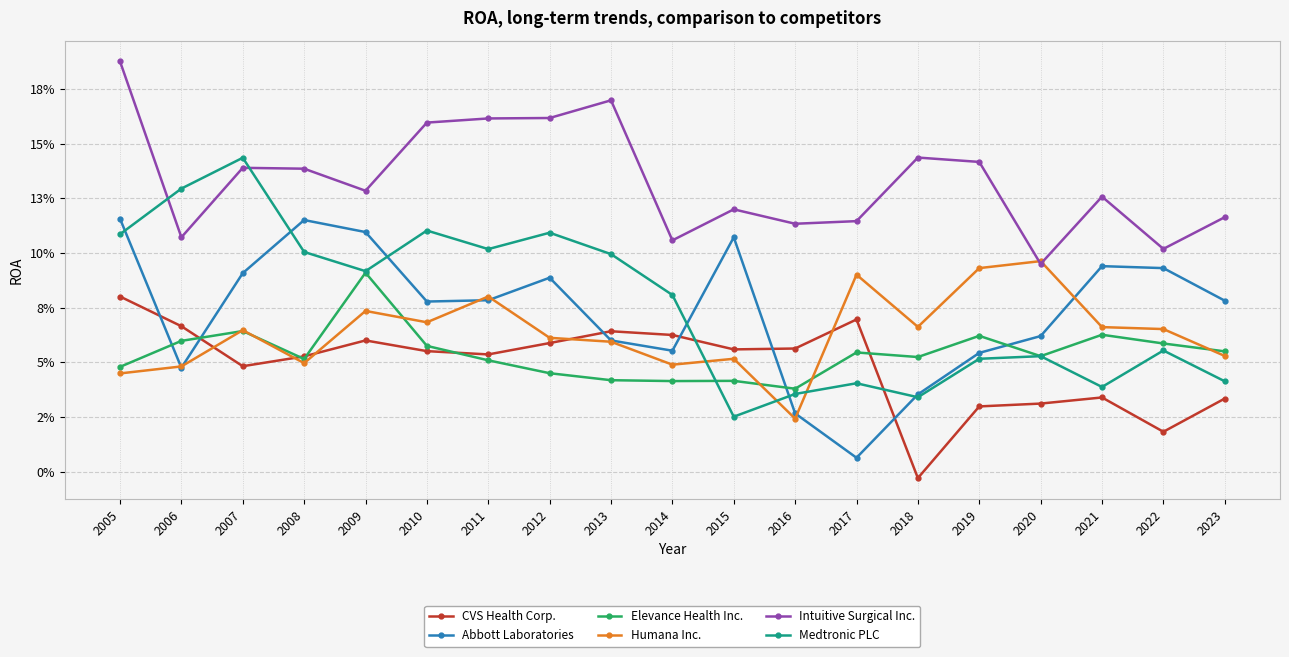

Reading right to left, list all the values displayed in this chart.

CVS Health Corp.: 2023=0.0	2022=0.0	2021=0.0	2020=0.0	2019=0.0	2018=-0.0	2017=0.1	2016=0.1	2015=0.1	2014=0.1	2013=0.1	2012=0.1	2011=0.1	2010=0.1	2009=0.1	2008=0.1	2007=0.0	2006=0.1	2005=0.1
Abbott Laboratories: 2023=0.1	2022=0.1	2021=0.1	2020=0.1	2019=0.1	2018=0.0	2017=0.0	2016=0.0	2015=0.1	2014=0.1	2013=0.1	2012=0.1	2011=0.1	2010=0.1	2009=0.1	2008=0.1	2007=0.1	2006=0.0	2005=0.1
Elevance Health Inc.: 2023=0.1	2022=0.1	2021=0.1	2020=0.1	2019=0.1	2018=0.1	2017=0.1	2016=0.0	2015=0.0	2014=0.0	2013=0.0	2012=0.0	2011=0.1	2010=0.1	2009=0.1	2008=0.1	2007=0.1	2006=0.1	2005=0.0
Humana Inc.: 2023=0.1	2022=0.1	2021=0.1	2020=0.1	2019=0.1	2018=0.1	2017=0.1	2016=0.0	2015=0.1	2014=0.0	2013=0.1	2012=0.1	2011=0.1	2010=0.1	2009=0.1	2008=0.0	2007=0.1	2006=0.0	2005=0.0
Intuitive Surgical Inc.: 2023=0.1	2022=0.1	2021=0.1	2020=0.1	2019=0.1	2018=0.1	2017=0.1	2016=0.1	2015=0.1	2014=0.1	2013=0.2	2012=0.2	2011=0.2	2010=0.2	2009=0.1	2008=0.1	2007=0.1	2006=0.1	2005=0.2
Medtronic PLC: 2023=0.0	2022=0.1	2021=0.0	2020=0.1	2019=0.1	2018=0.0	2017=0.0	2016=0.0	2015=0.0	2014=0.1	2013=0.1	2012=0.1	2011=0.1	2010=0.1	2009=0.1	2008=0.1	2007=0.1	2006=0.1	2005=0.1